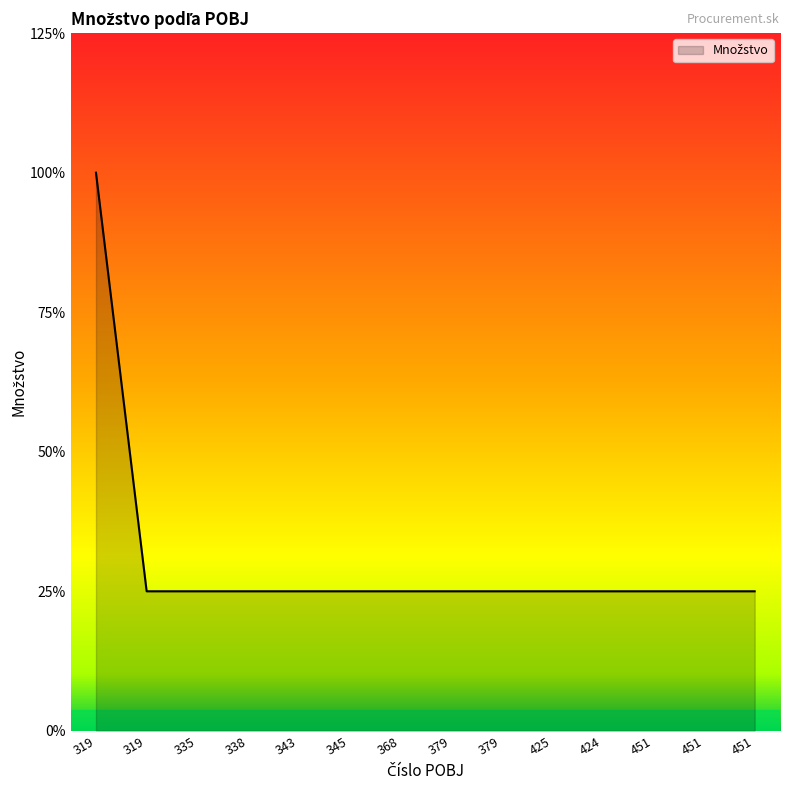

Between 451 and 335, which is larger?

451